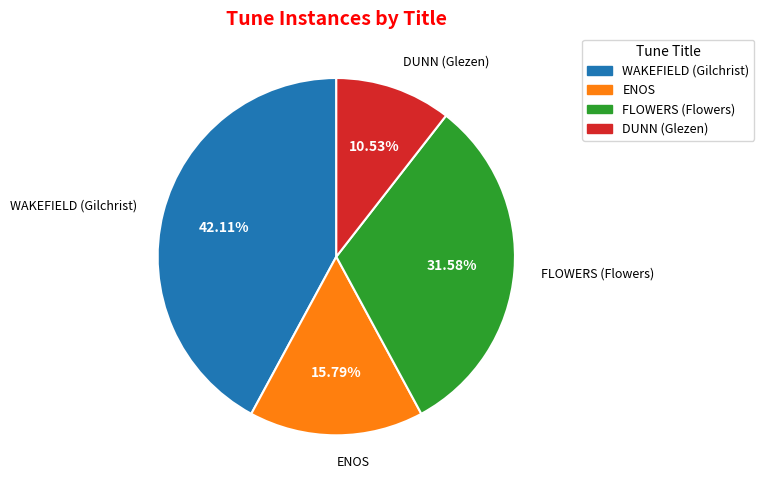

Does ENOS represent more than half of the total?

No